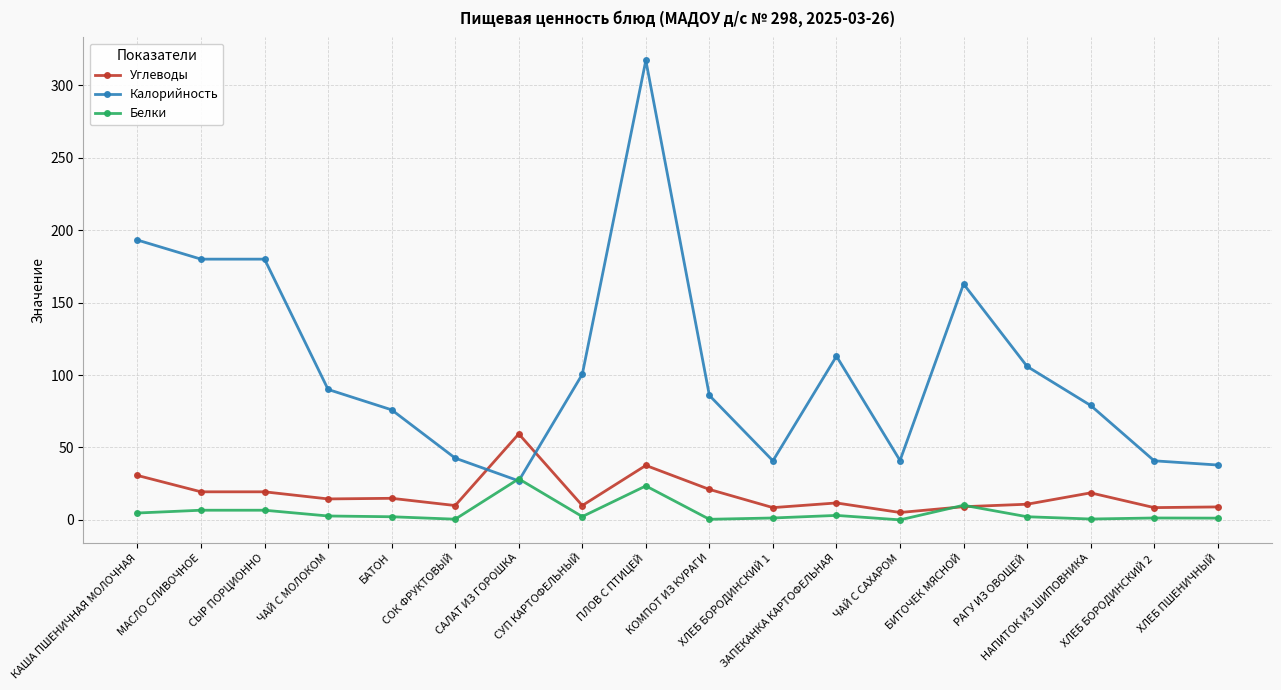

Which series has the largest range (max minus min)?

Калорийность